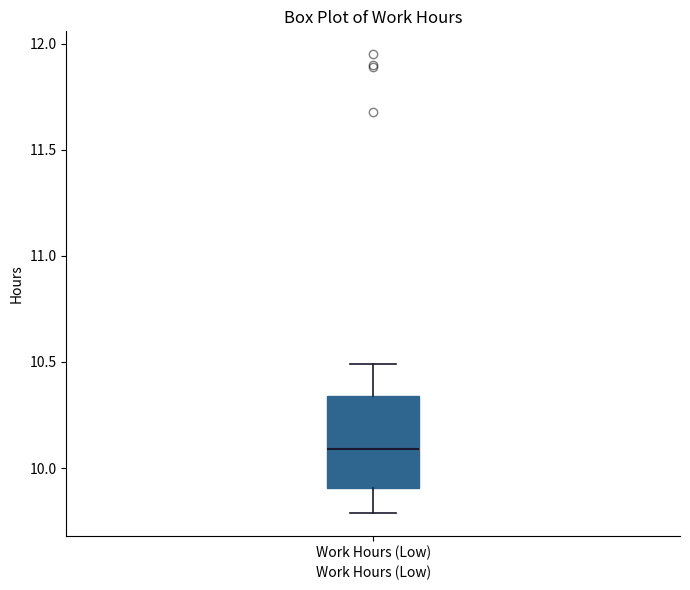

Read this box plot against the y-axis: the position of the median line, the range covered by the box, and the ends of both whiskers. The values are not printed on the chart, so give them approximately, as read against the axis.

median 10.10, box 9.90 to 10.35, whiskers 9.80 to 10.50